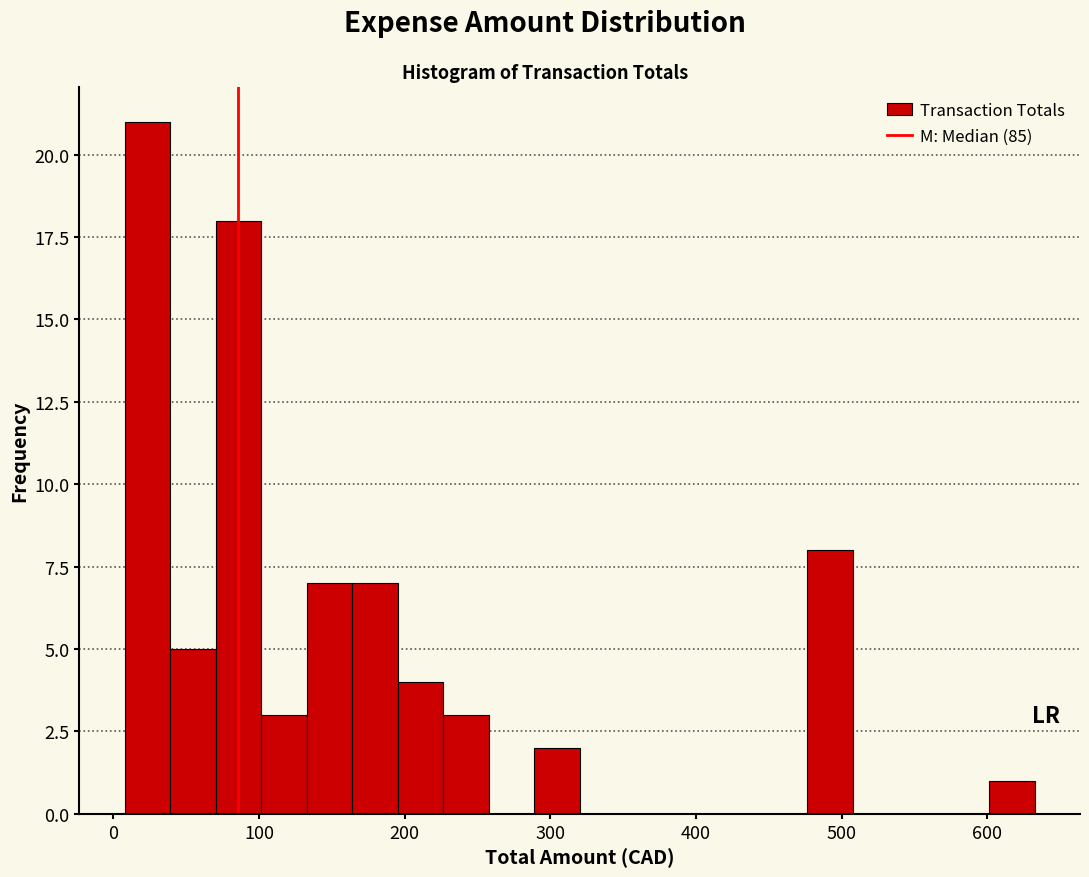

Read against the x-axis, roughly where is the centre of the tallest bar?

20